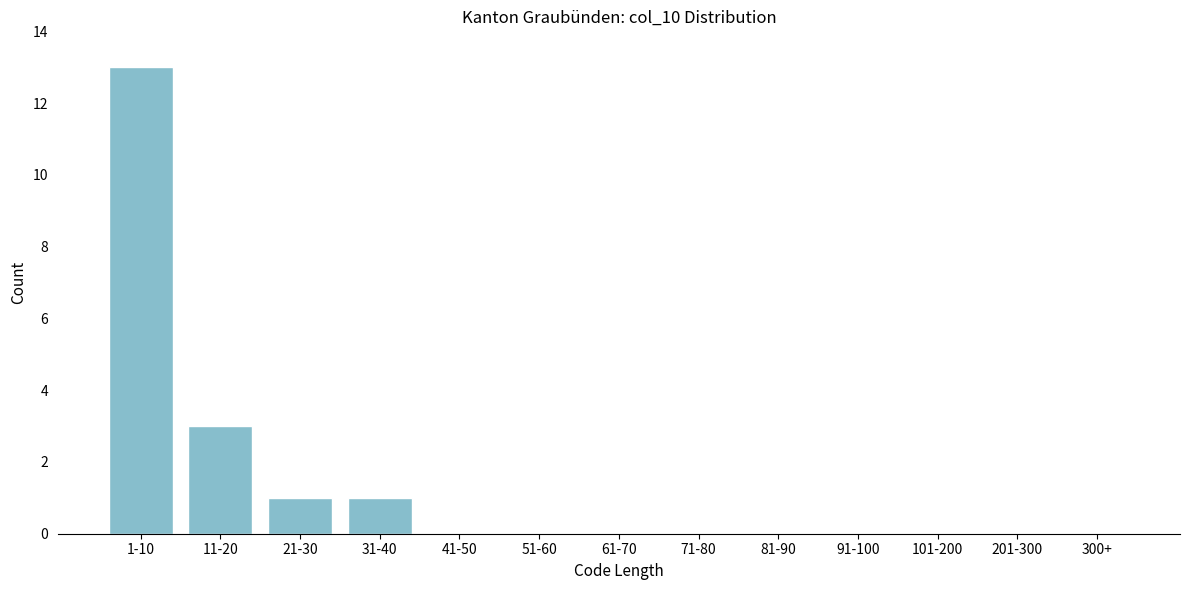

Reading left to right, what are all the values shown in this chart?

1-10=13	11-20=3	21-30=1	31-40=1	41-50=0	51-60=0	61-70=0	71-80=0	81-90=0	91-100=0	101-200=0	201-300=0	300+=0